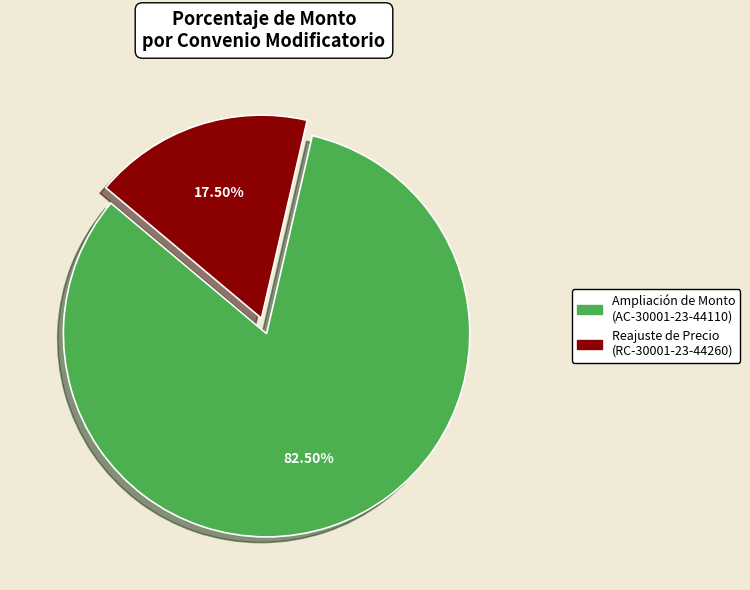

Is there any slice that represents more than half of the pie?

Yes